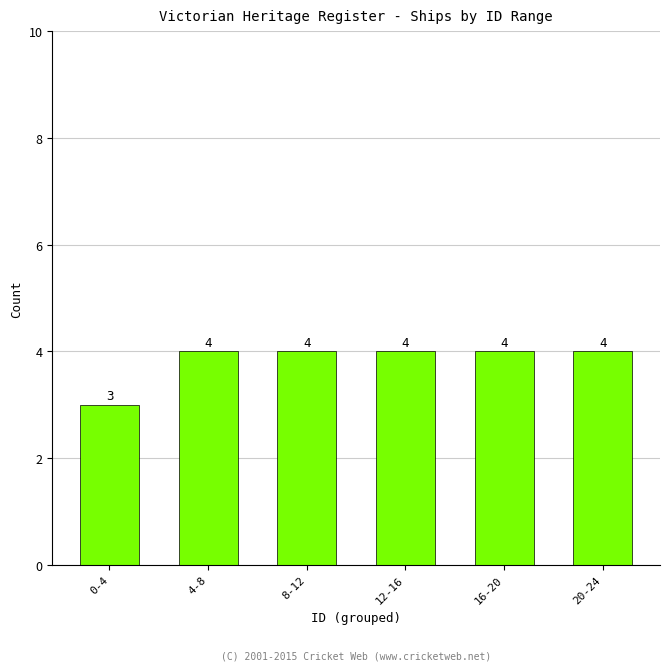

Reading left to right, what are all the values shown in this chart?

0-4=3	4-8=4	8-12=4	12-16=4	16-20=4	20-24=4